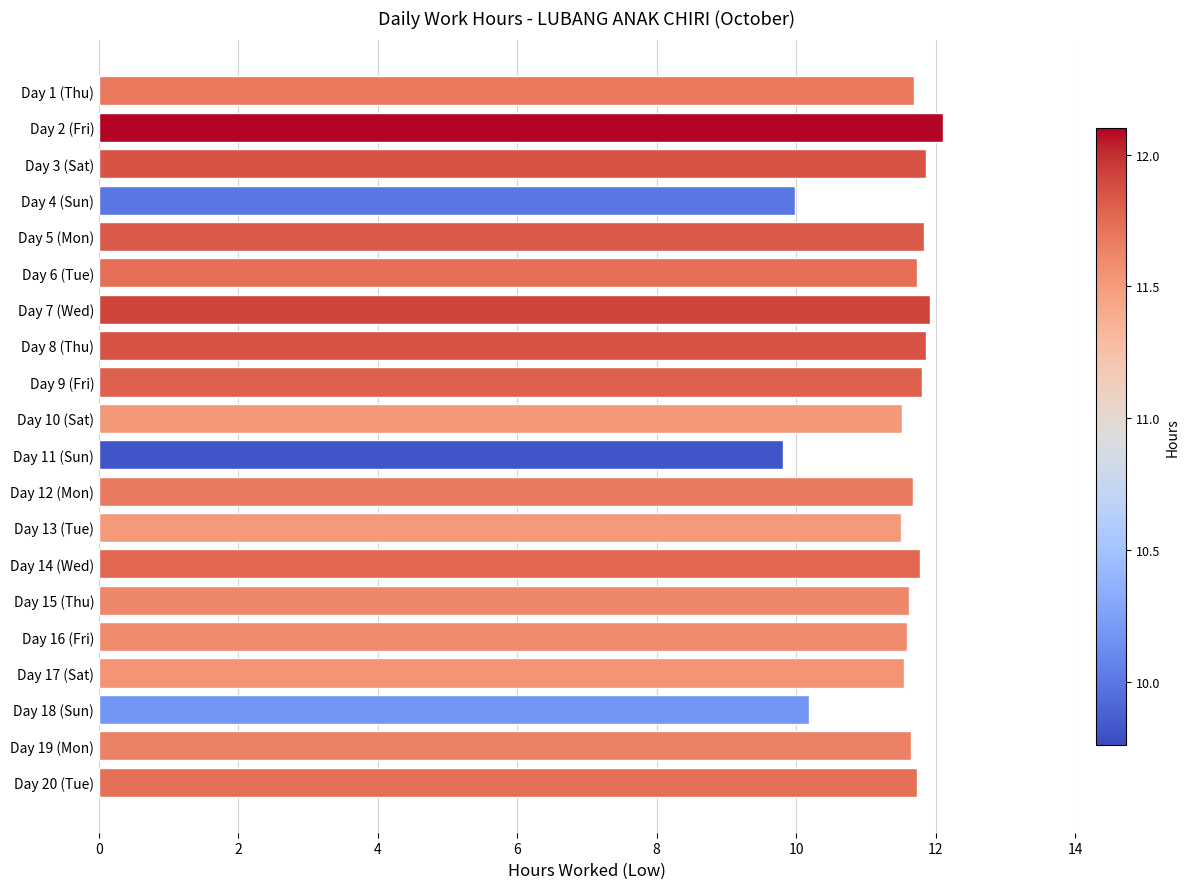

Read the value at Day 19 (Mon).

11.7